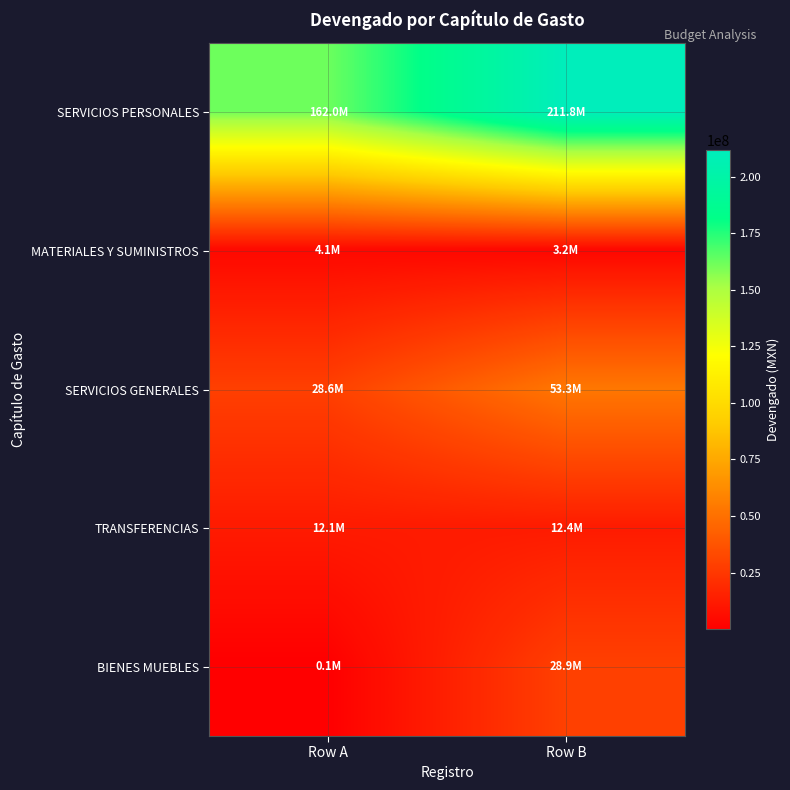

What is the difference between the highest and lowest values at Row B?

208558154.3